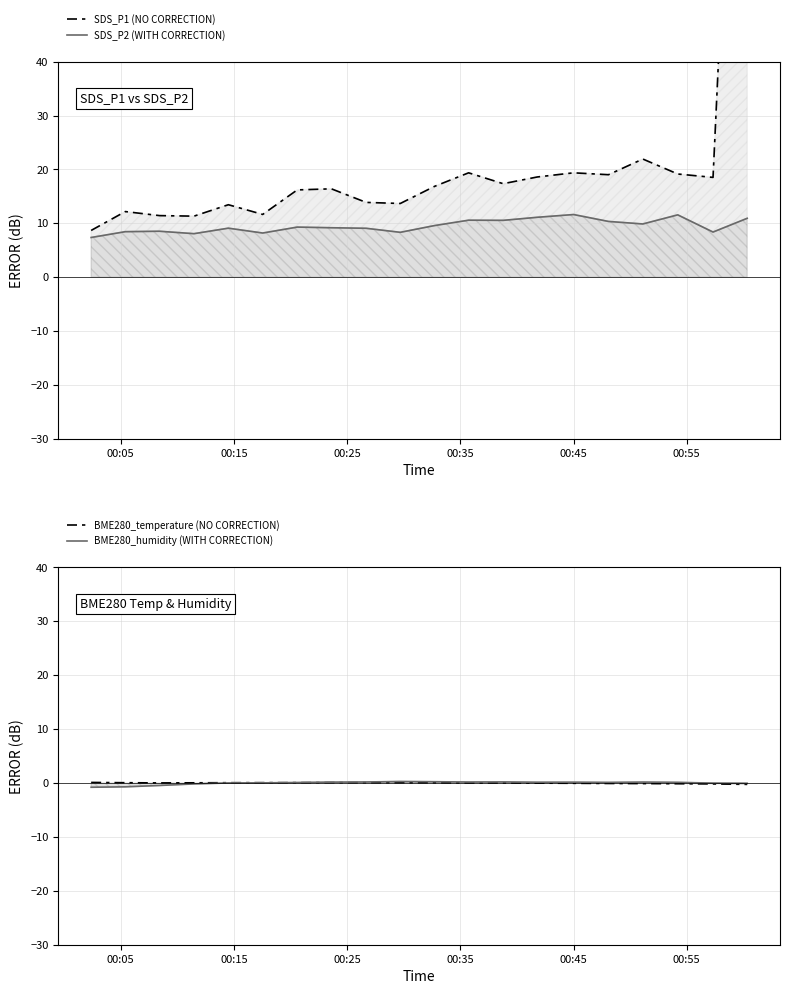

True or false: BME280_humidity (with correction) and SDS_P1 (no correction) intersect in this chart.

False